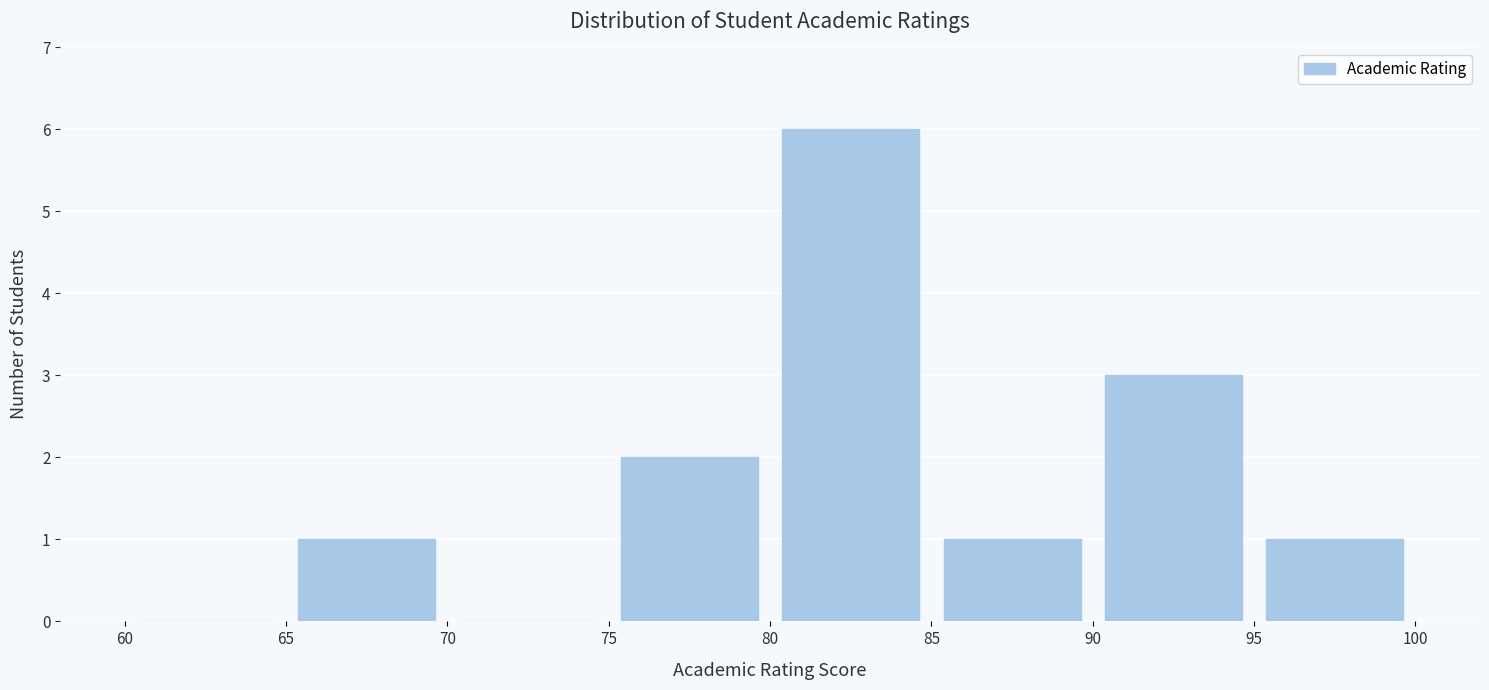

What is the height of the bar covering 75 to 80 on the x-axis? The values are not printed on the chart, so give them approximately, as read against the axis.

2